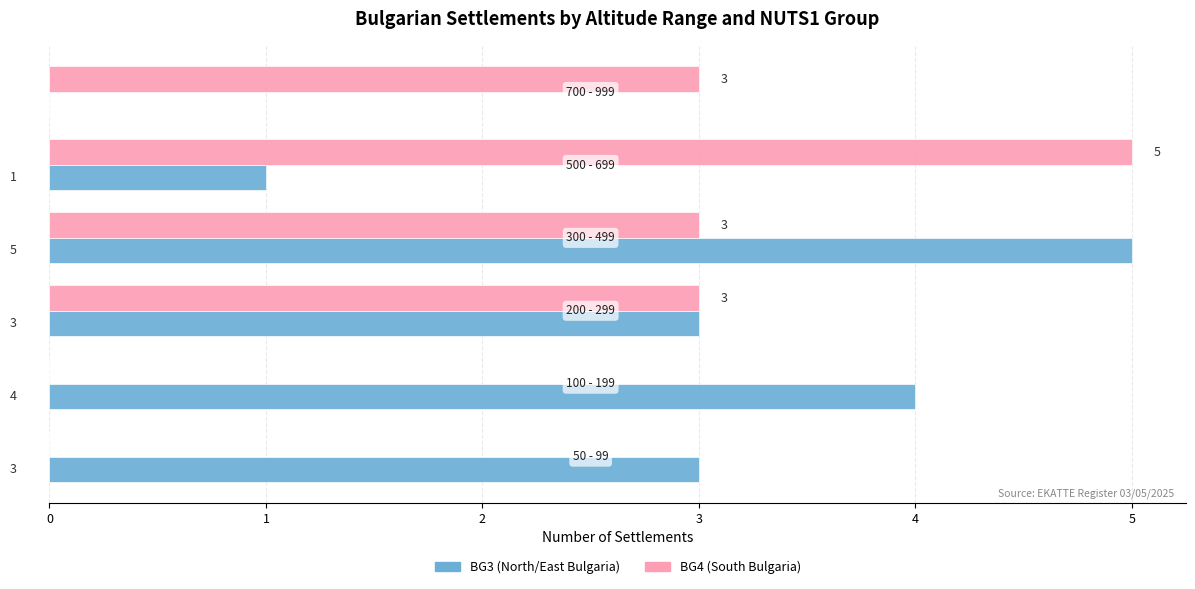

Which series has the largest total across all categories?

BG3 (North/East Bulgaria)